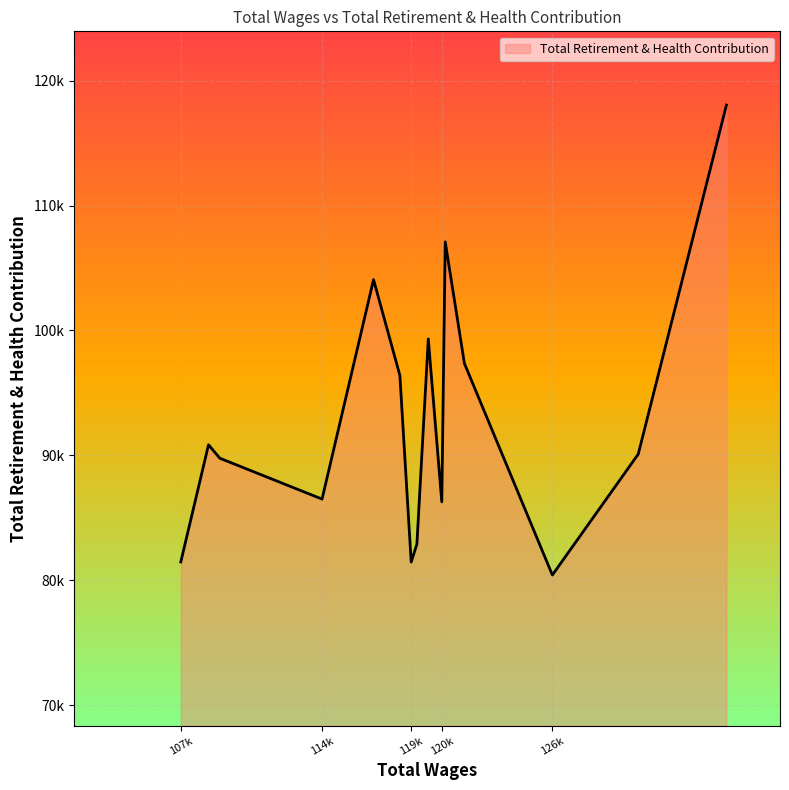

Which label corresponds to the largest value in the chart?

135040.0